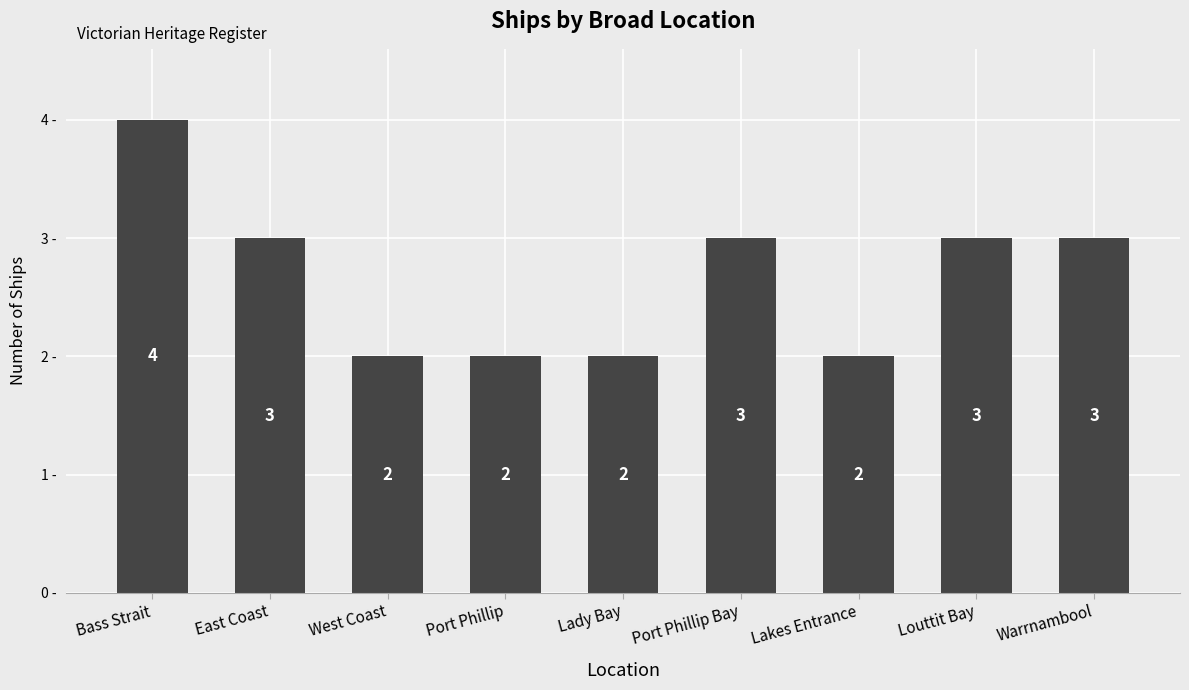

What position from the left is Bass Strait?

1